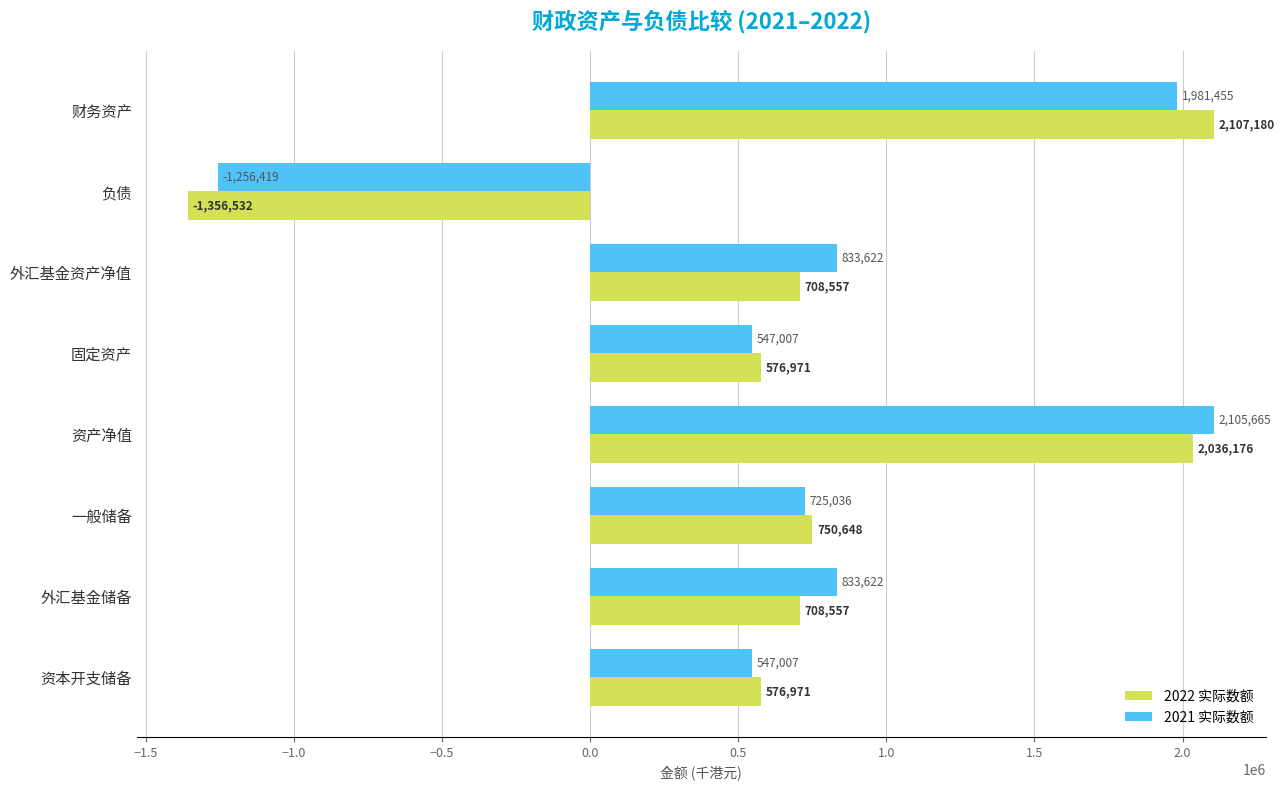

At which category does the chart reach its minimum across all series?

负债